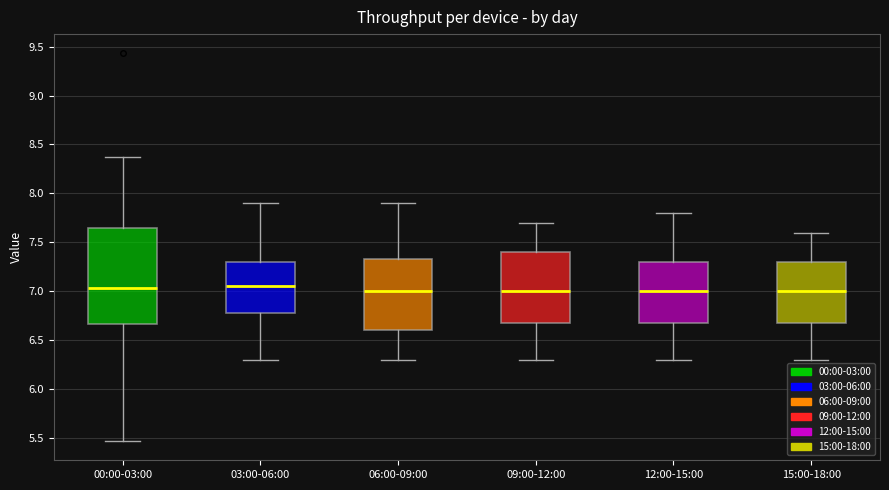

Reading left to right, read every box against the y-axis: the position of its median line, the range the box covers, and the ends of its whiskers. The values are not printed on the chart, so give them approximately, as read against the axis.

00:00-03:00: median 7.05, box 6.65 to 7.65, whiskers 5.45 to 8.35
03:00-06:00: median 7.05, box 6.80 to 7.30, whiskers 6.30 to 7.90
06:00-09:00: median 7.00, box 6.60 to 7.35, whiskers 6.30 to 7.90
09:00-12:00: median 7.00, box 6.70 to 7.40, whiskers 6.30 to 7.70
12:00-15:00: median 7.00, box 6.70 to 7.30, whiskers 6.30 to 7.80
15:00-18:00: median 7.00, box 6.70 to 7.30, whiskers 6.30 to 7.60